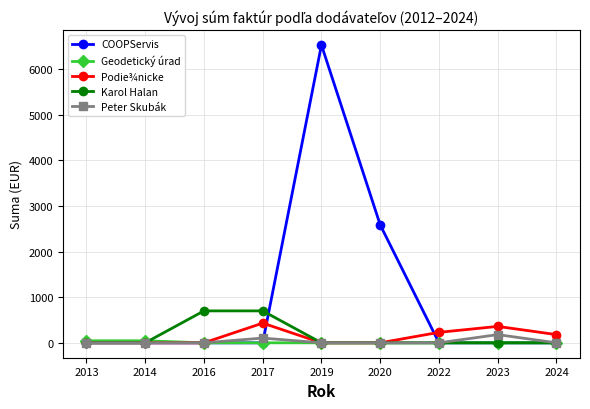

True or false: COOPServis and Podie¾nicke cross at least once.

True